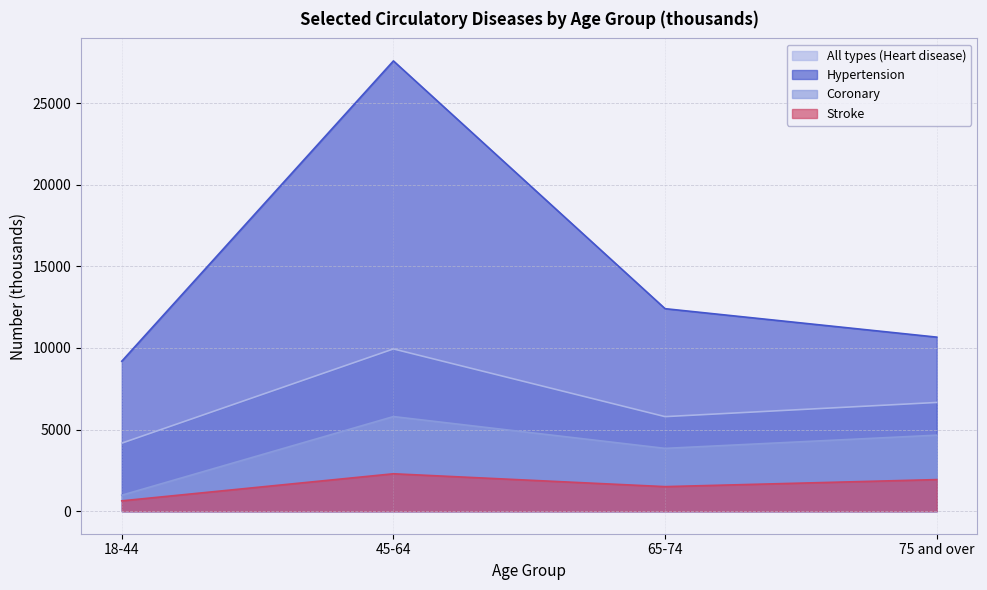

How many lines are shown in the chart?

4